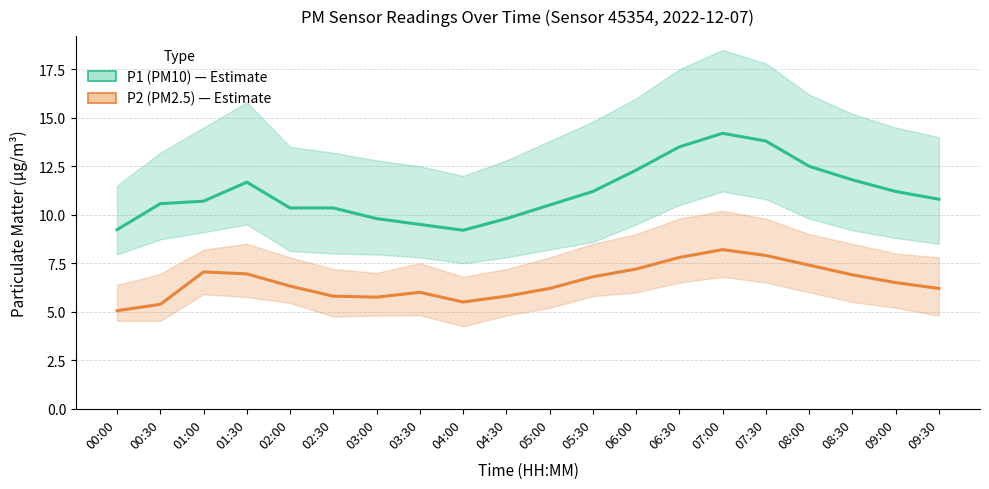

Rank the series by their maximum value, from highest to lowest.

P1 (PM10), P2 (PM2.5)